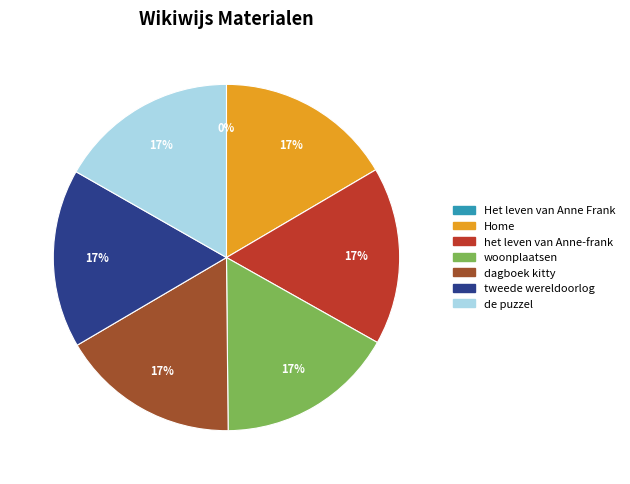

To the nearest percent, what percentage of the pie is tweede wereldoorlog?

17%